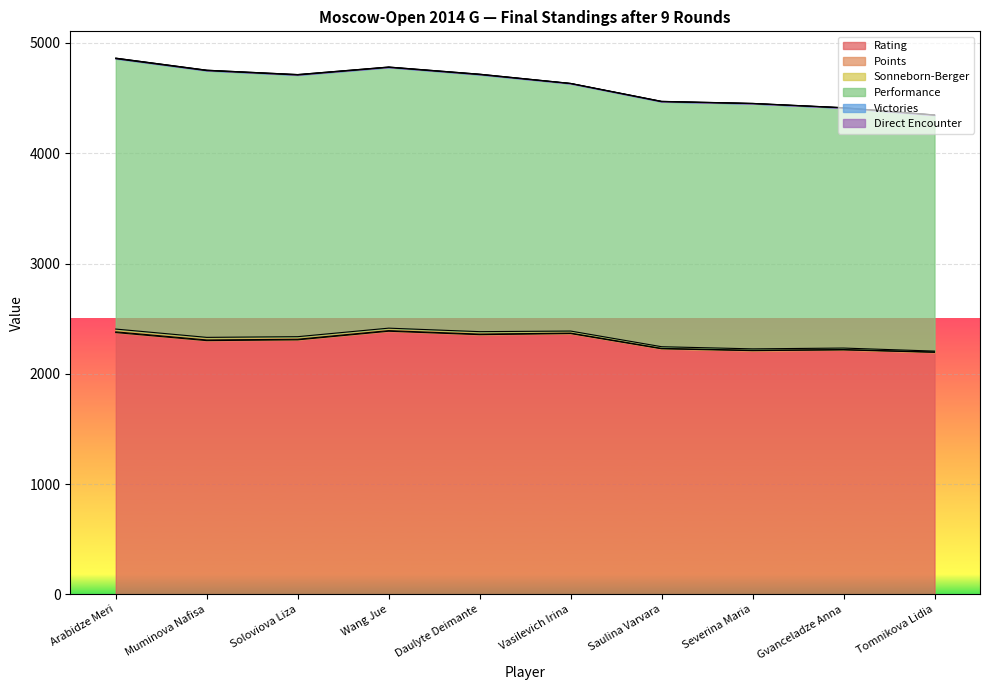

Which category has the lowest value in the Victories series?

Vasilevich Irina